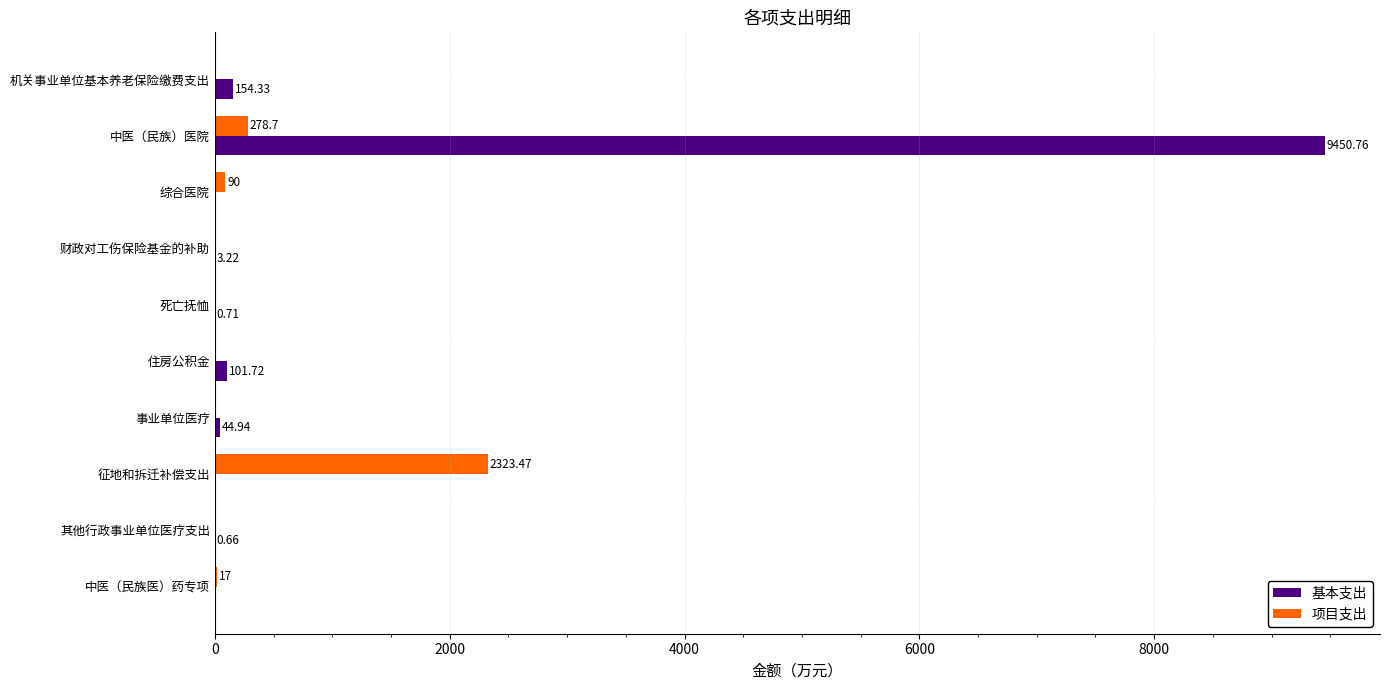

What is the sum of all 基本支出 values?

9756.3